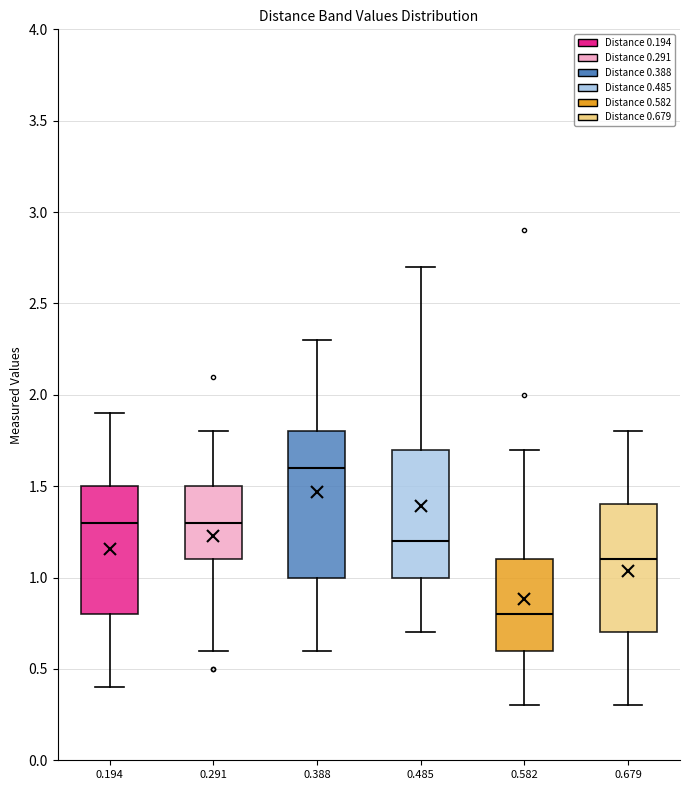

Where is the upper edge of the box at x = 0.485 on the y-axis? The values are not printed on the chart, so give them approximately, as read against the axis.

1.7